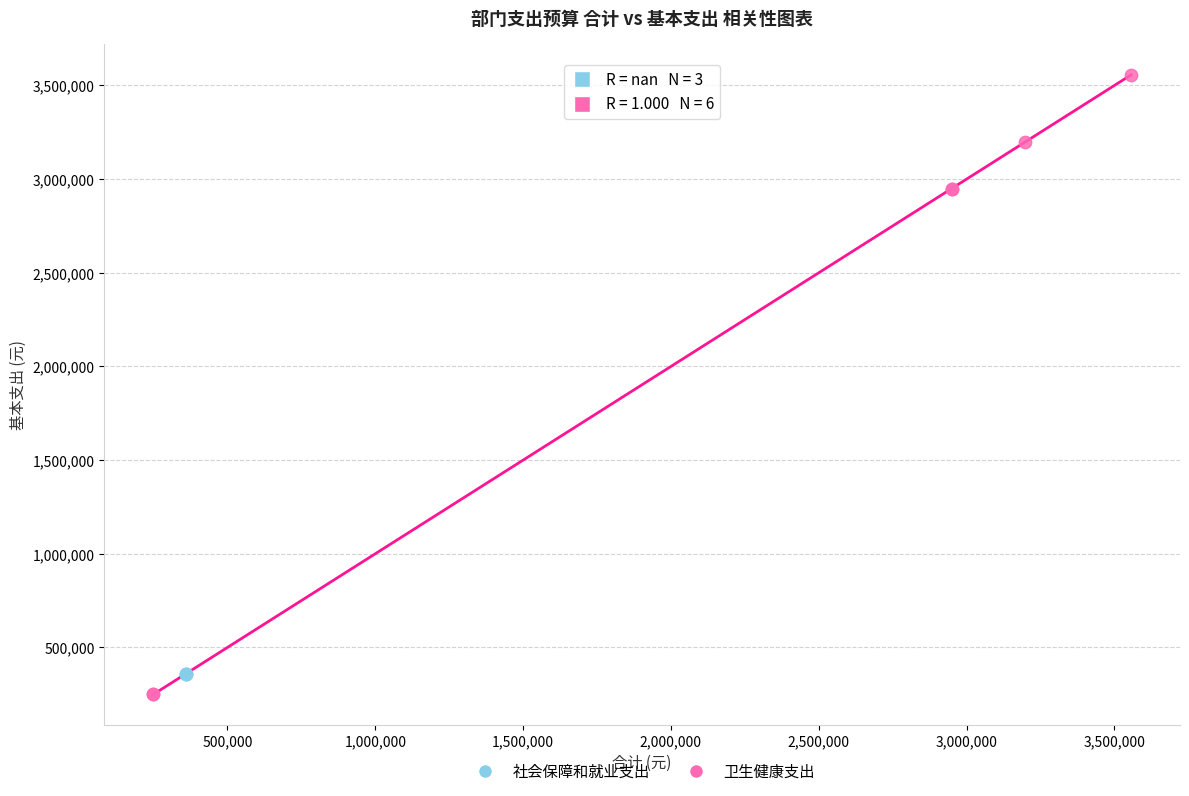

Which series reaches the maximum Y coordinate?

卫生健康支出